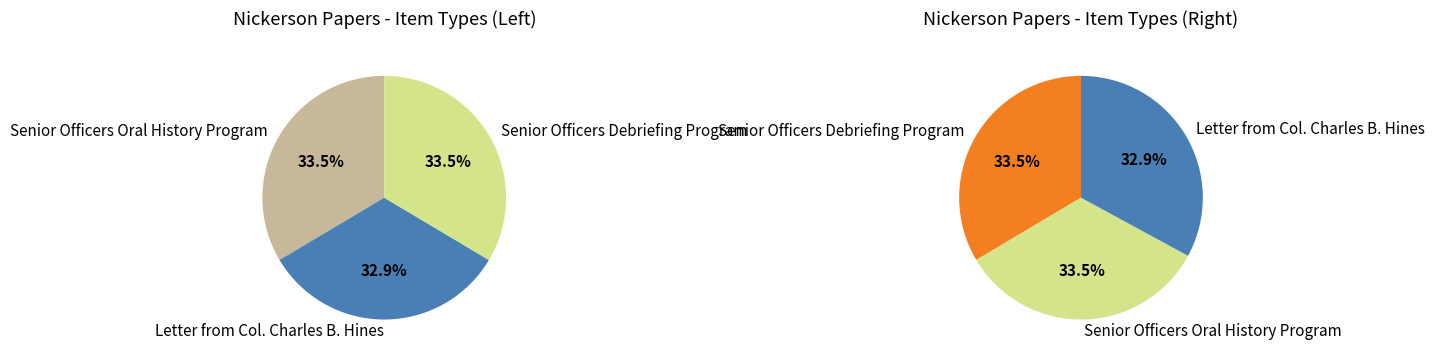

What is the total percentage of Senior Officers Debriefing Program and Letter from Col. Charles B. Hines?

66.5%